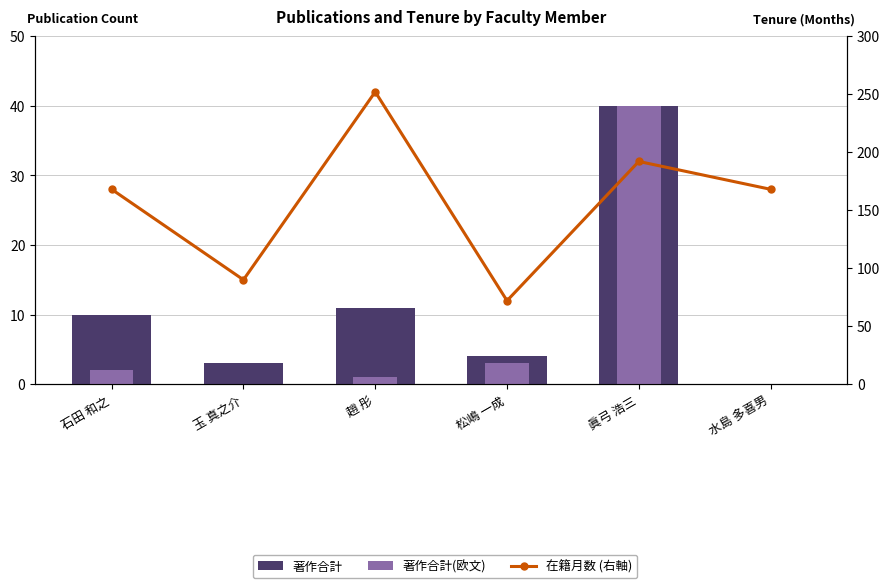

What is the spread (max minus min) of values at 玉 真之介?

90